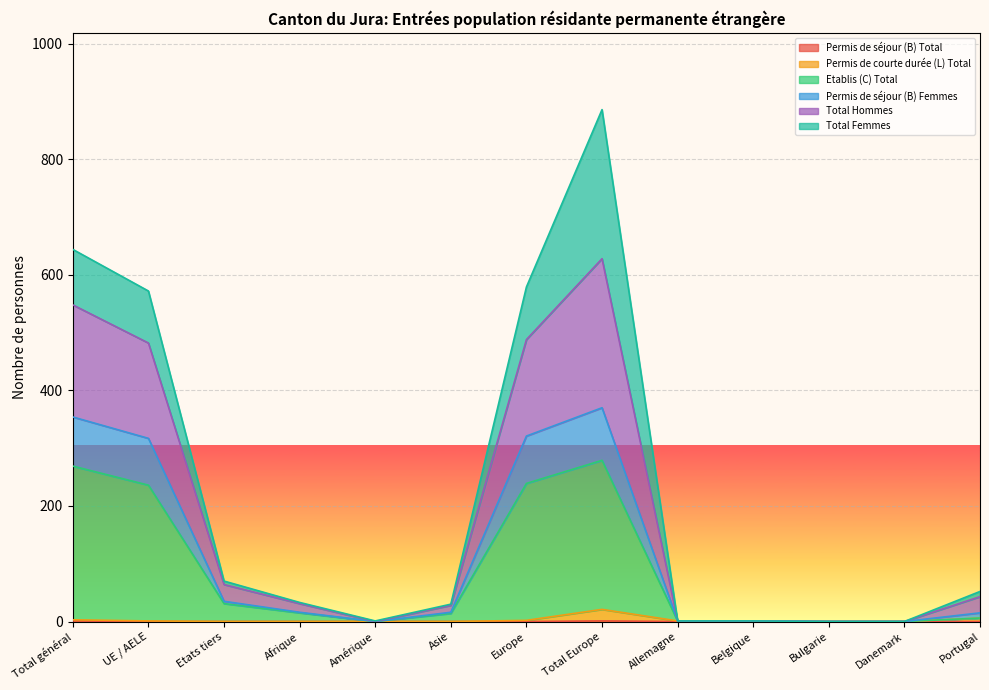

What is the spread (max minus min) of values at Amérique?

1